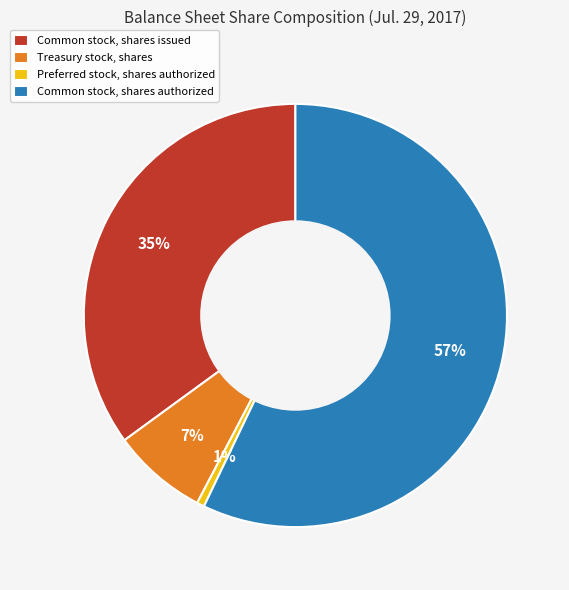

What percentage is the Common stock, shares issued slice, to the nearest percent?

35%